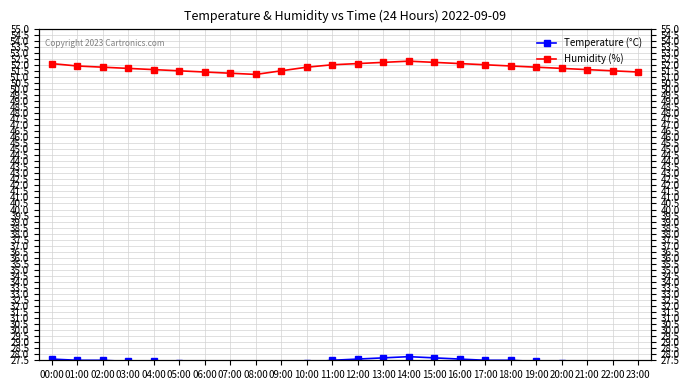

Which label corresponds to the largest value in the chart?

14:00